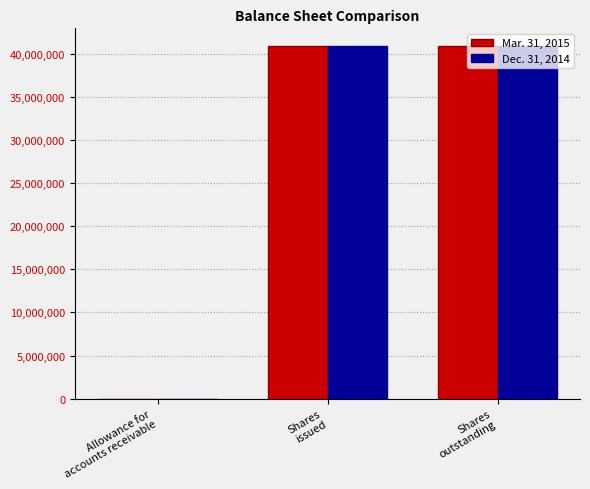

What is the total value across all series at Shares
outstanding?

81733000